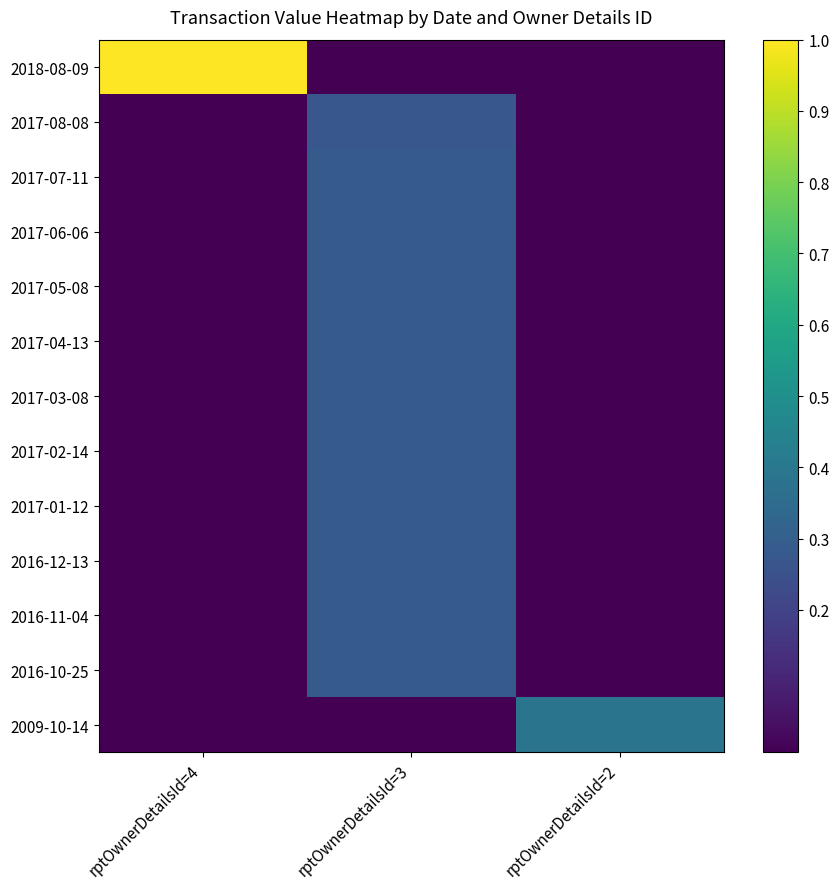

What is the total value across all series at rptOwnerDetailsId=4?

1.0